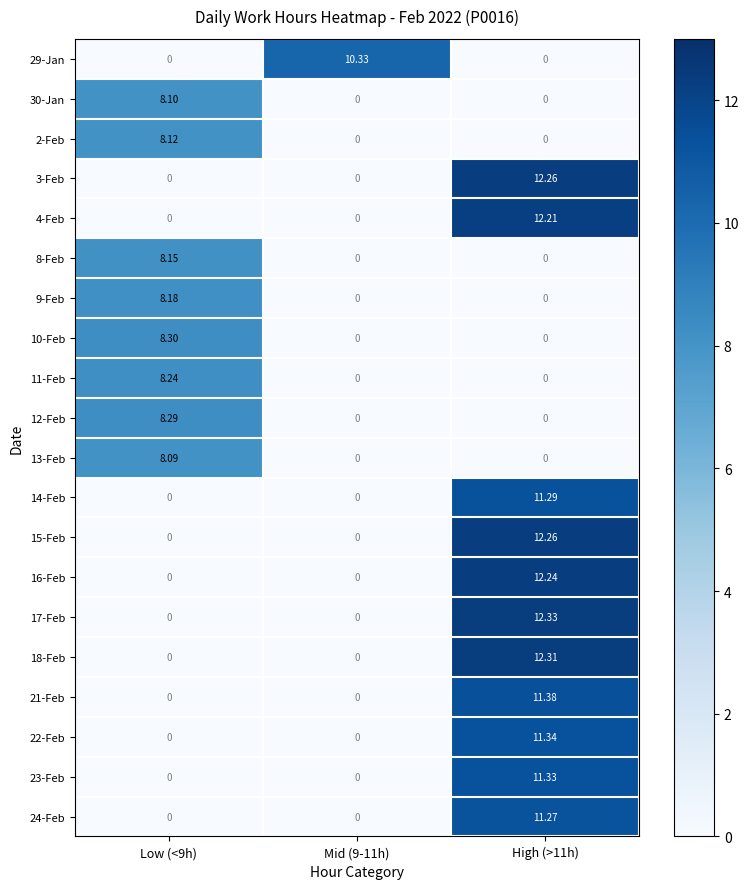

What is the difference between the highest and lowest values at Low (<9h)?

8.3